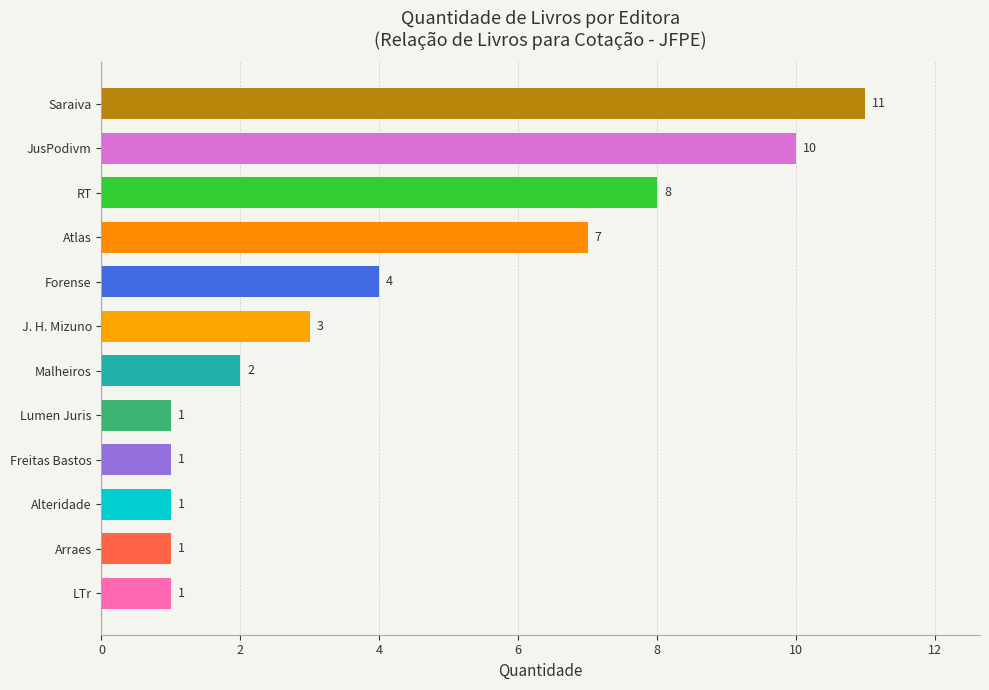

How many values are between 1 and 8?

10